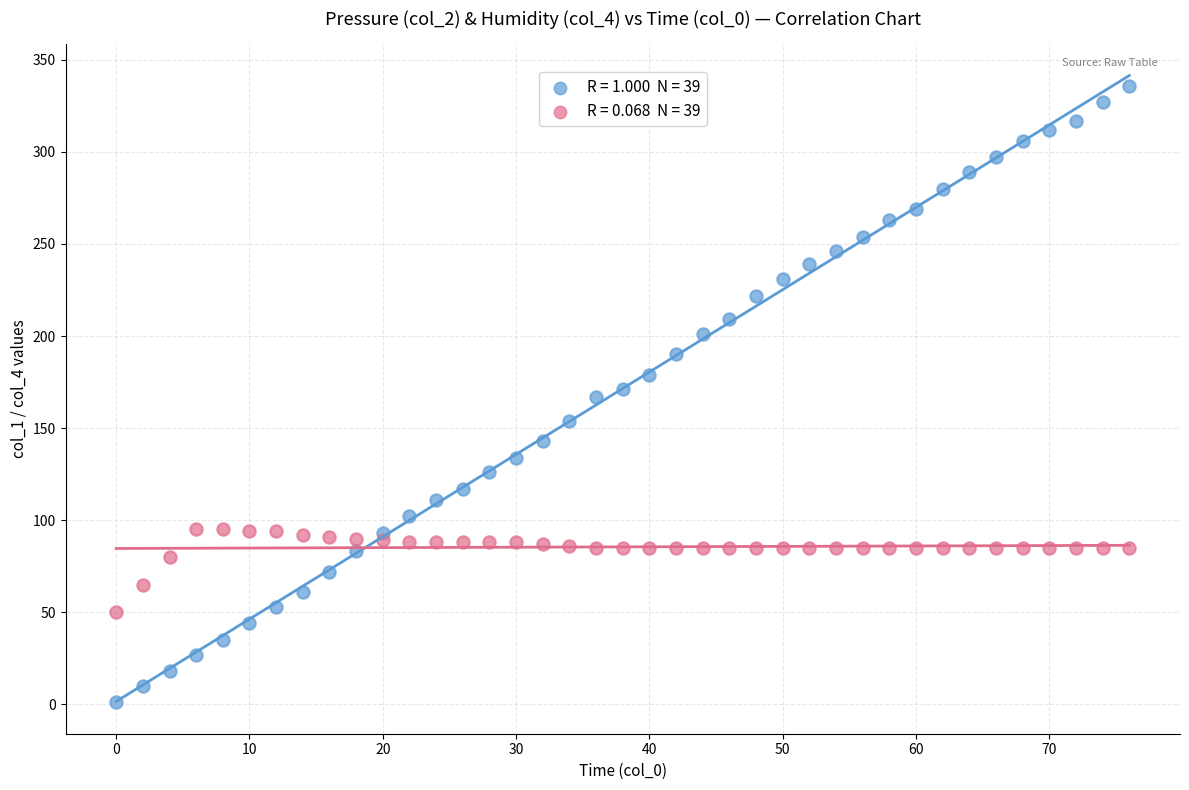

Across all data points, what is the range of X values (max minus min)?

76